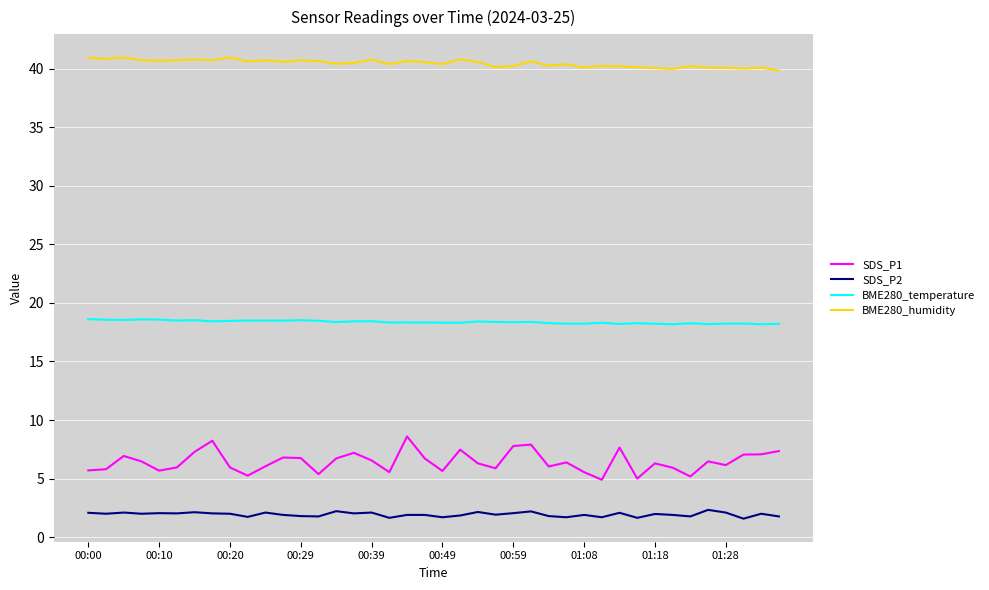

Which series has the largest range (max minus min)?

SDS_P1